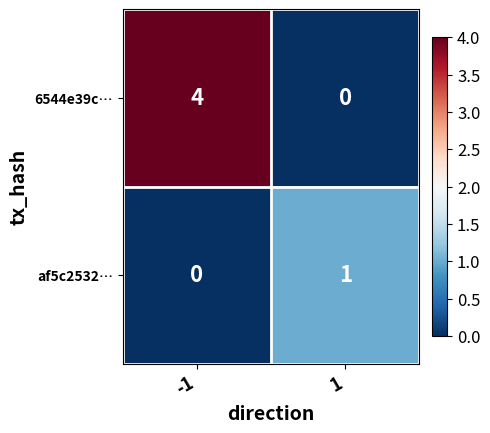

Which category has the highest value across all series?

-1